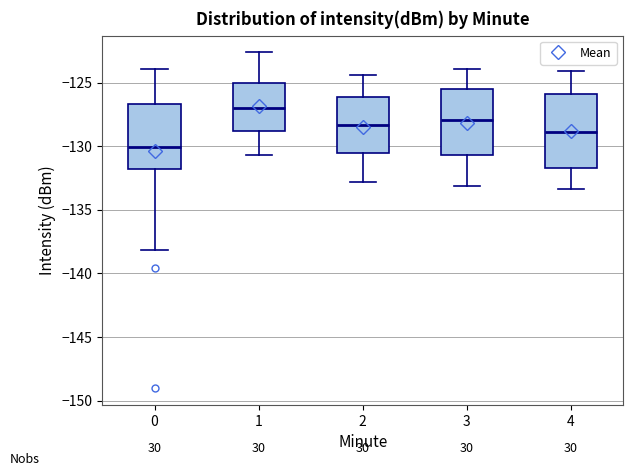

Reading left to right, read every box against the y-axis: the position of its median line, the range the box covers, and the ends of its whiskers. The values are not printed on the chart, so give them approximately, as read against the axis.

0: median -130.0, box -132.0 to -126.5, whiskers -138.0 to -124.0
1: median -127.0, box -129.0 to -125.0, whiskers -130.5 to -122.5
2: median -128.5, box -130.5 to -126.0, whiskers -133.0 to -124.5
3: median -128.0, box -130.5 to -125.5, whiskers -133.0 to -124.0
4: median -129.0, box -131.5 to -126.0, whiskers -133.5 to -124.0